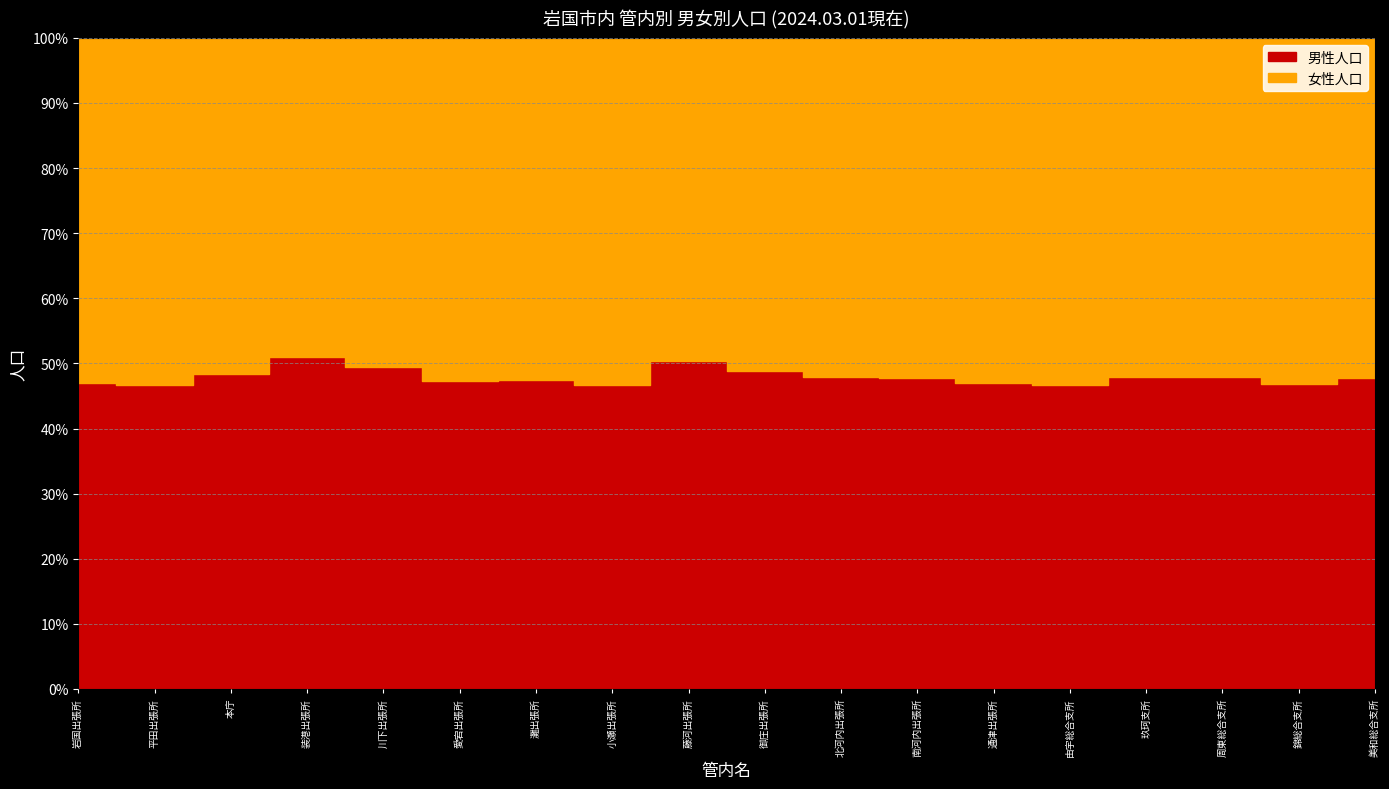

How many times do 男性人口 and 女性人口 cross each other?

4